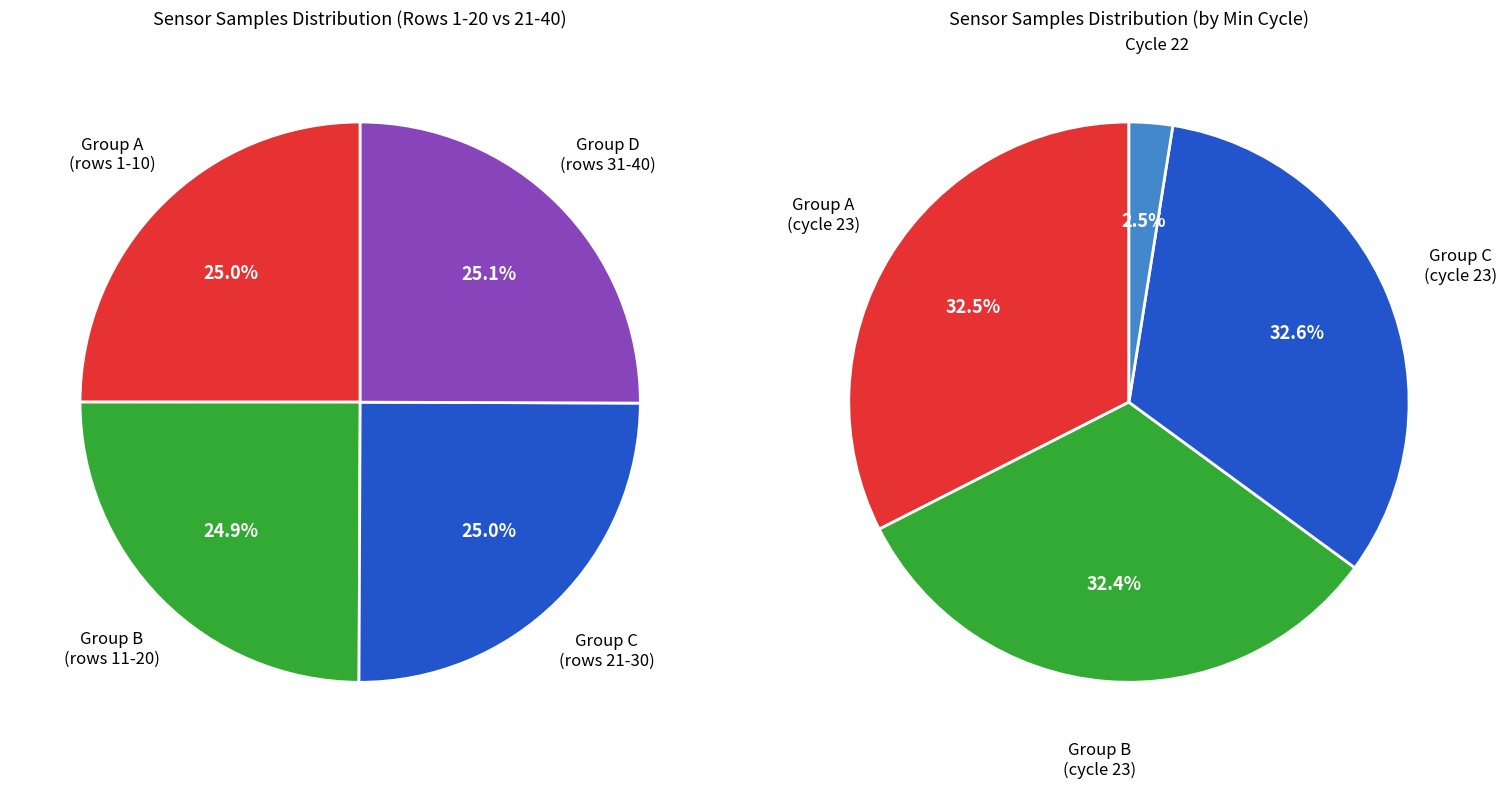

Is the sum of 24 and 23 greater than half?

No